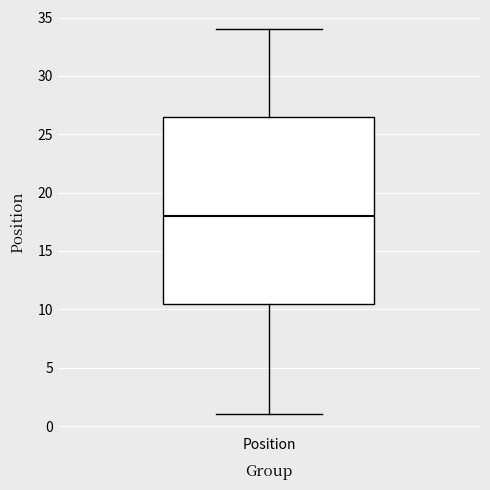

Where does the upper whisker of the box for Position end on the y-axis? The values are not printed on the chart, so give them approximately, as read against the axis.

34.0